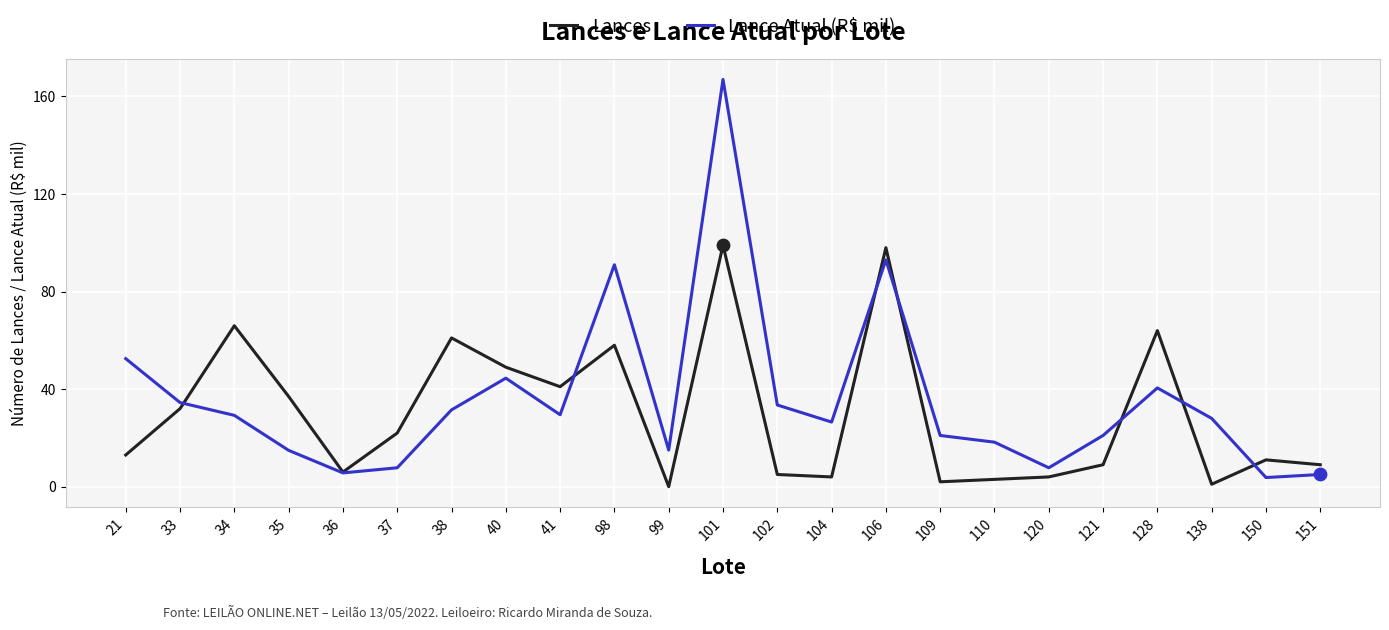

What is the total value across all series at 104?

30.5